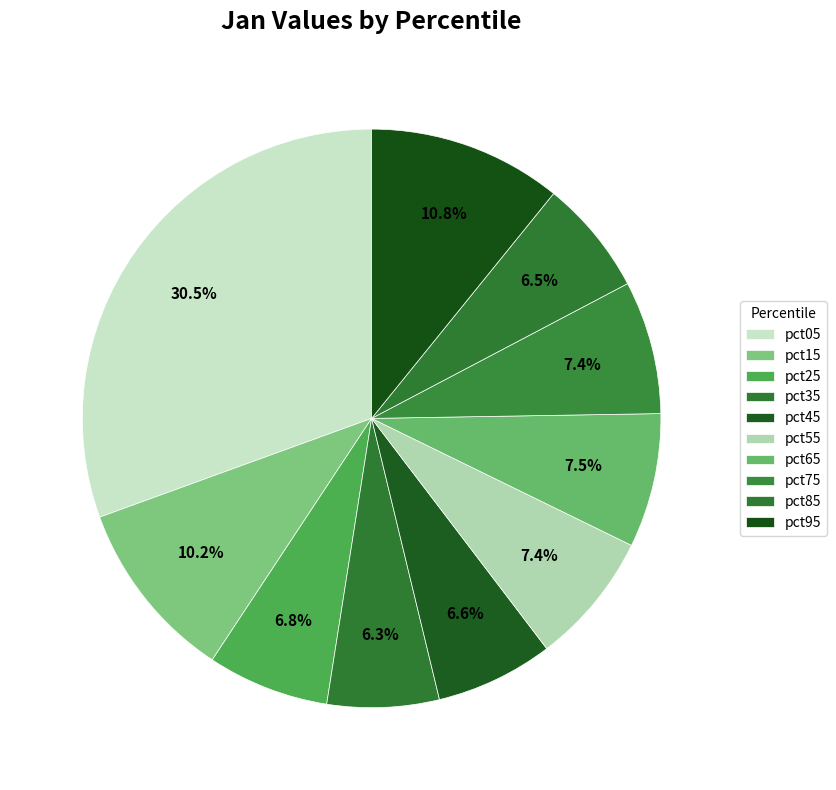

Is there any slice that represents more than half of the pie?

No